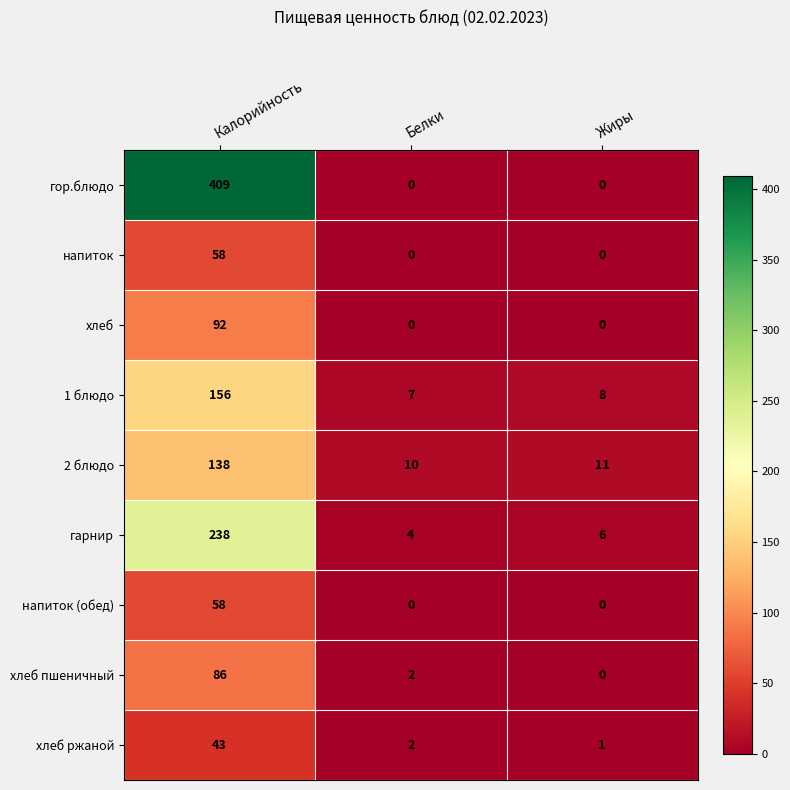

Which series has the widest spread of values?

гор.блюдо